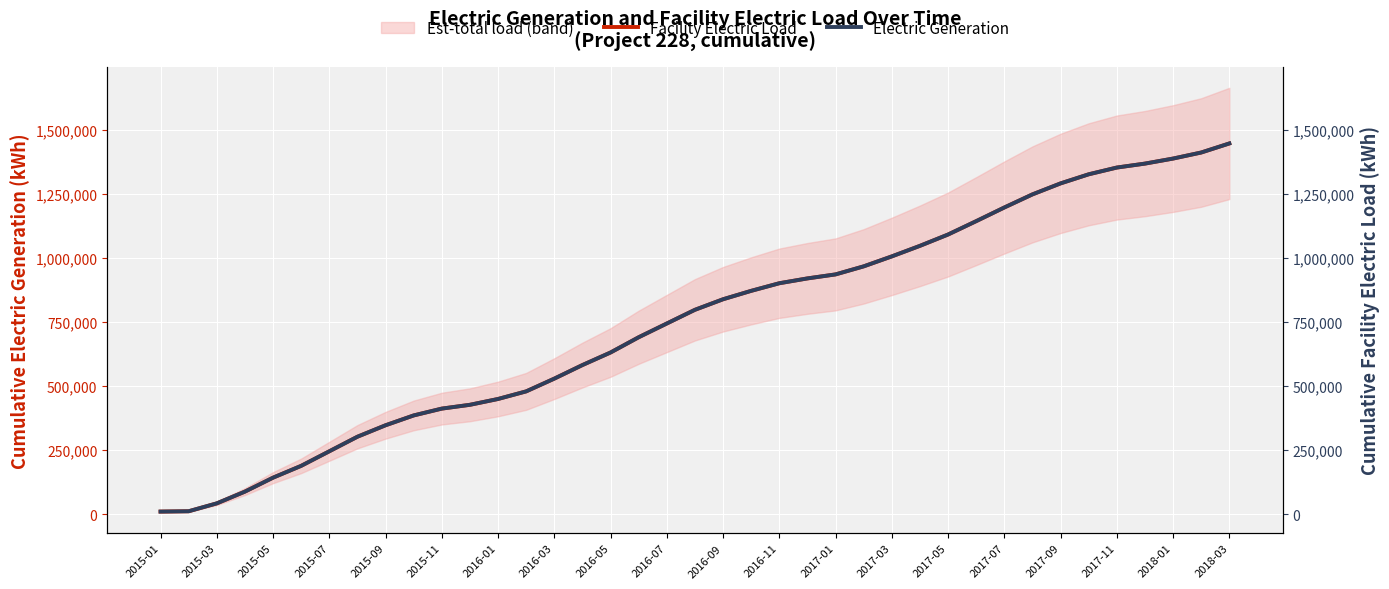

How many values in the Facility Electric Load series are below 797697?

19